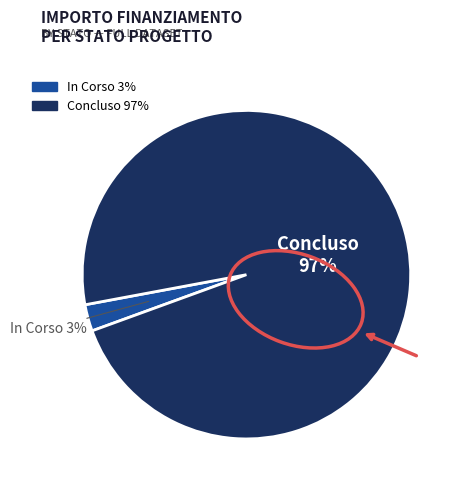

To the nearest percent, what is the average slice percentage?

50%